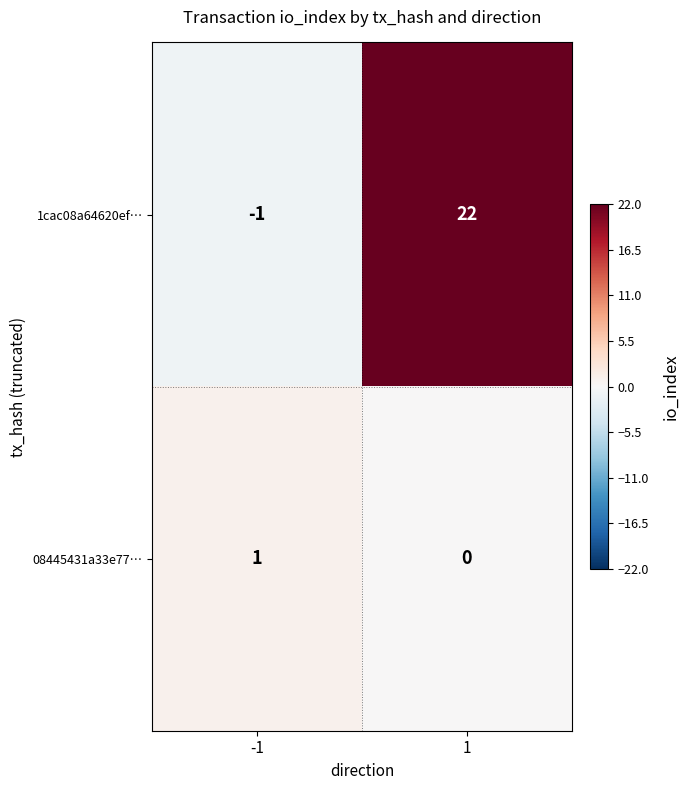

What is the sum of all 1cac08a64620ef… values?

21